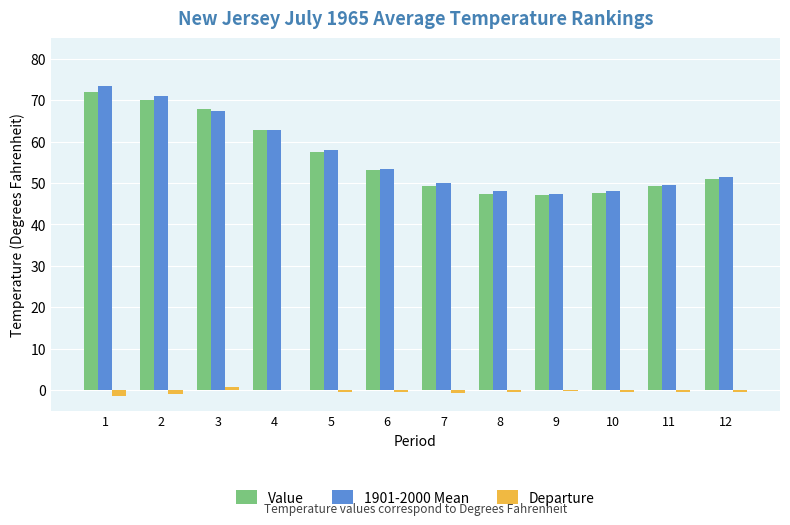

Is the value of 1901-2000 Mean at 3 greater than the value of Value at 9?

Yes